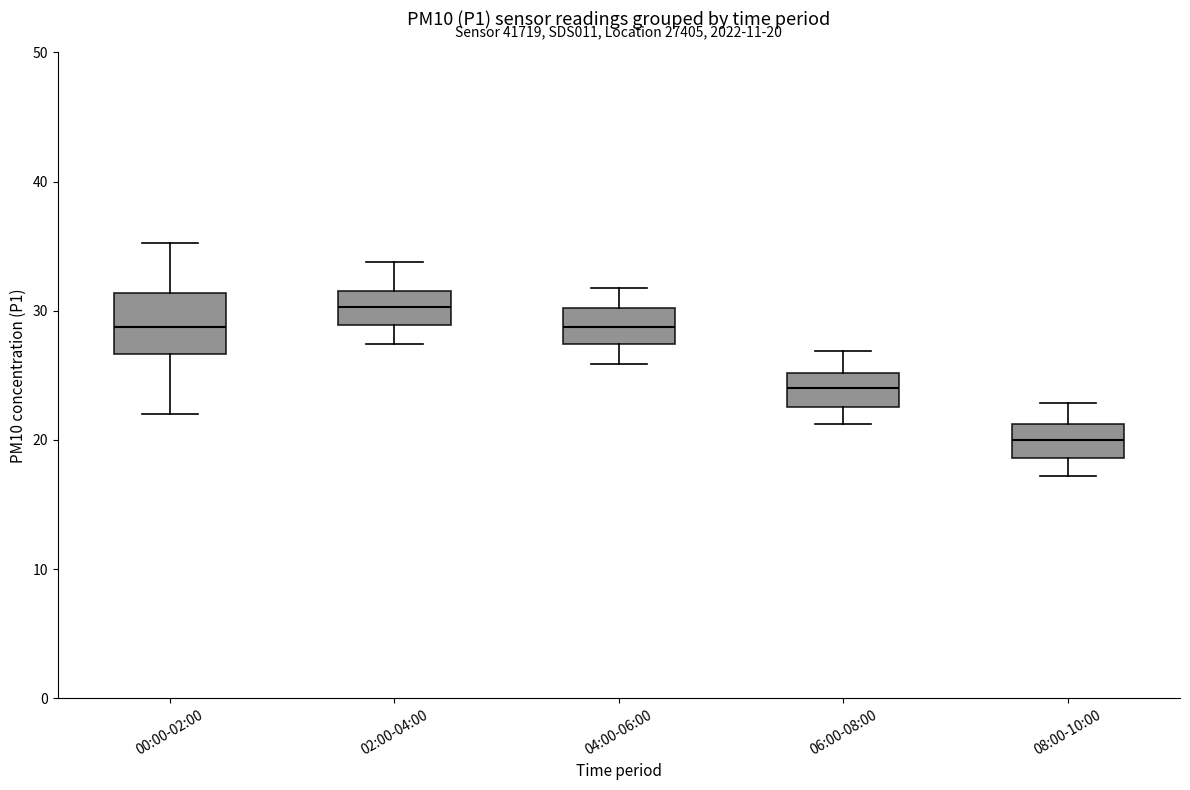

Which box's median line is the lowest?

08:00-10:00